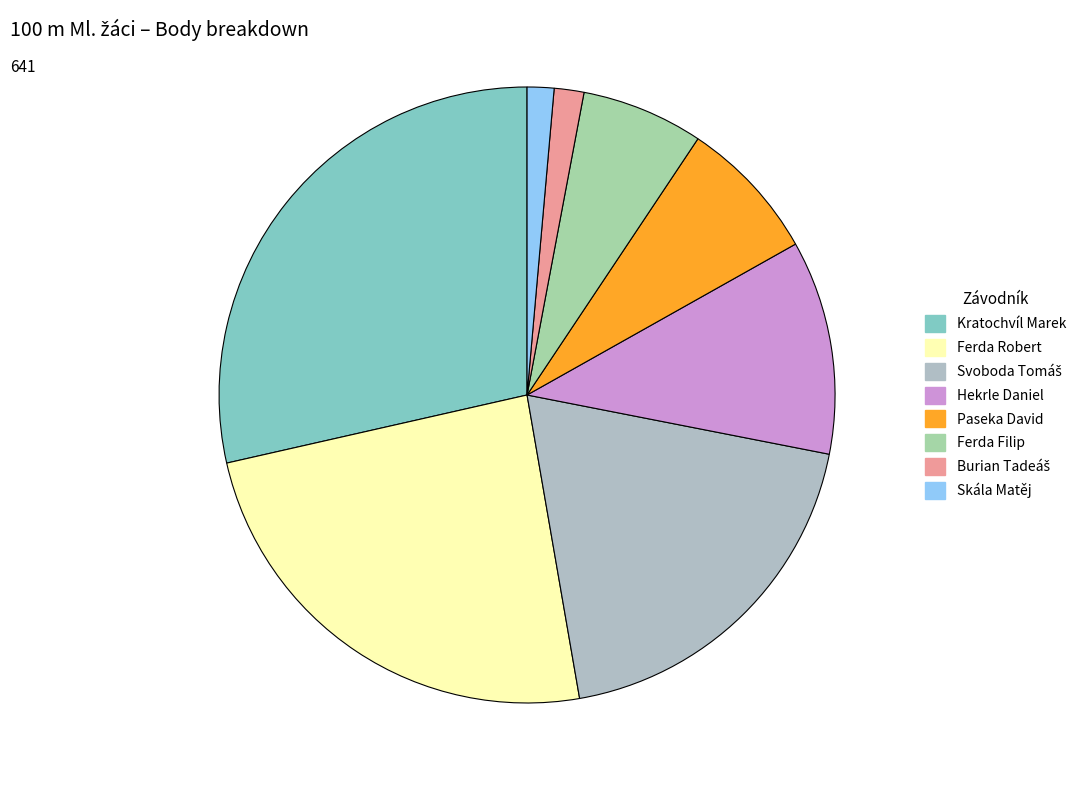

To the nearest percent, what is the combined percentage of Kratochvíl Marek and Hekrle Daniel?

40%